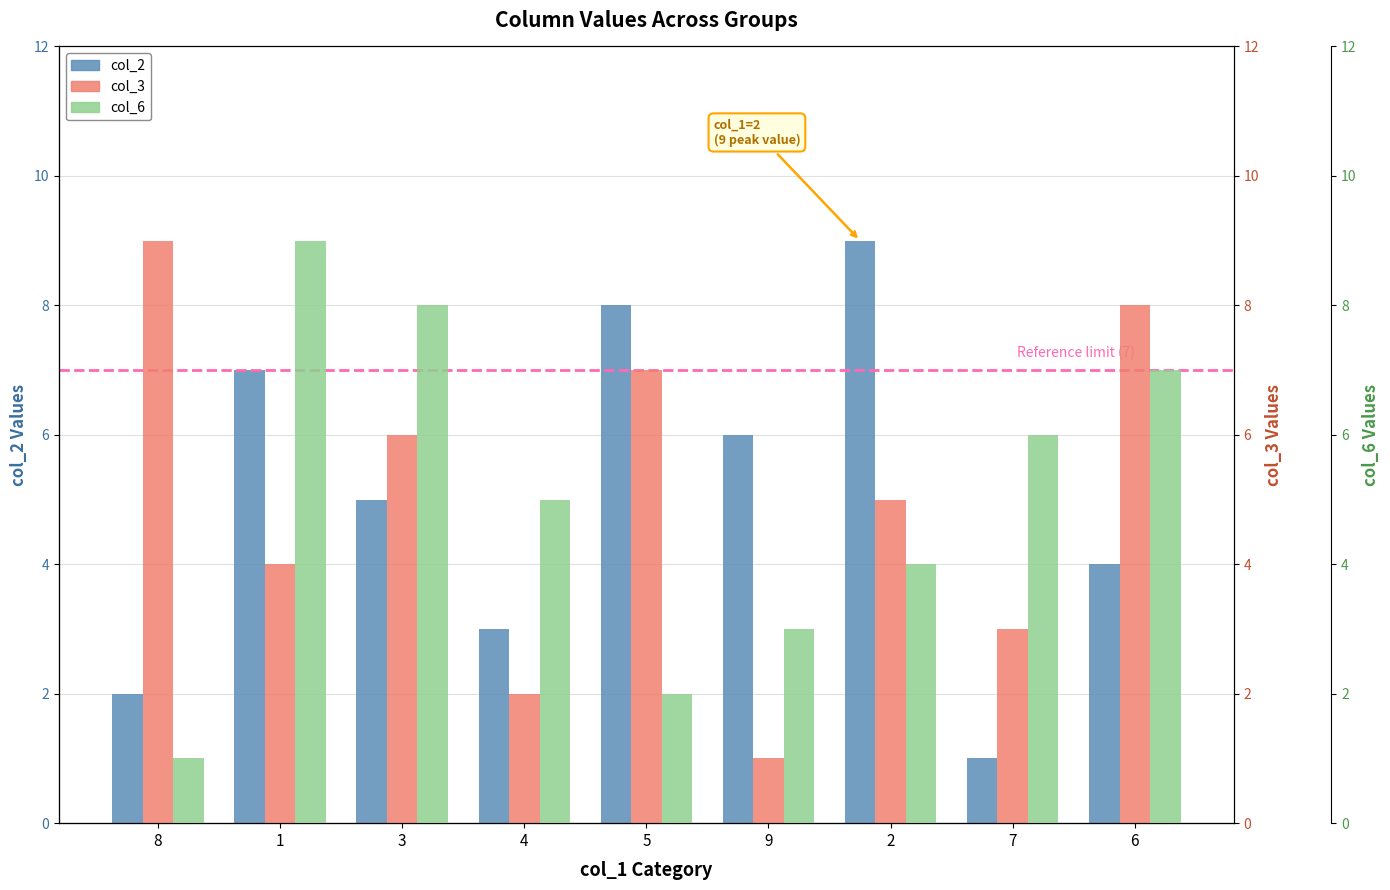

Reading left to right, list all the values displayed in this chart.

col_2: 2	7	5	3	8	6	9	1	4
col_3: 9	4	6	2	7	1	5	3	8
col_6: 1	9	8	5	2	3	4	6	7